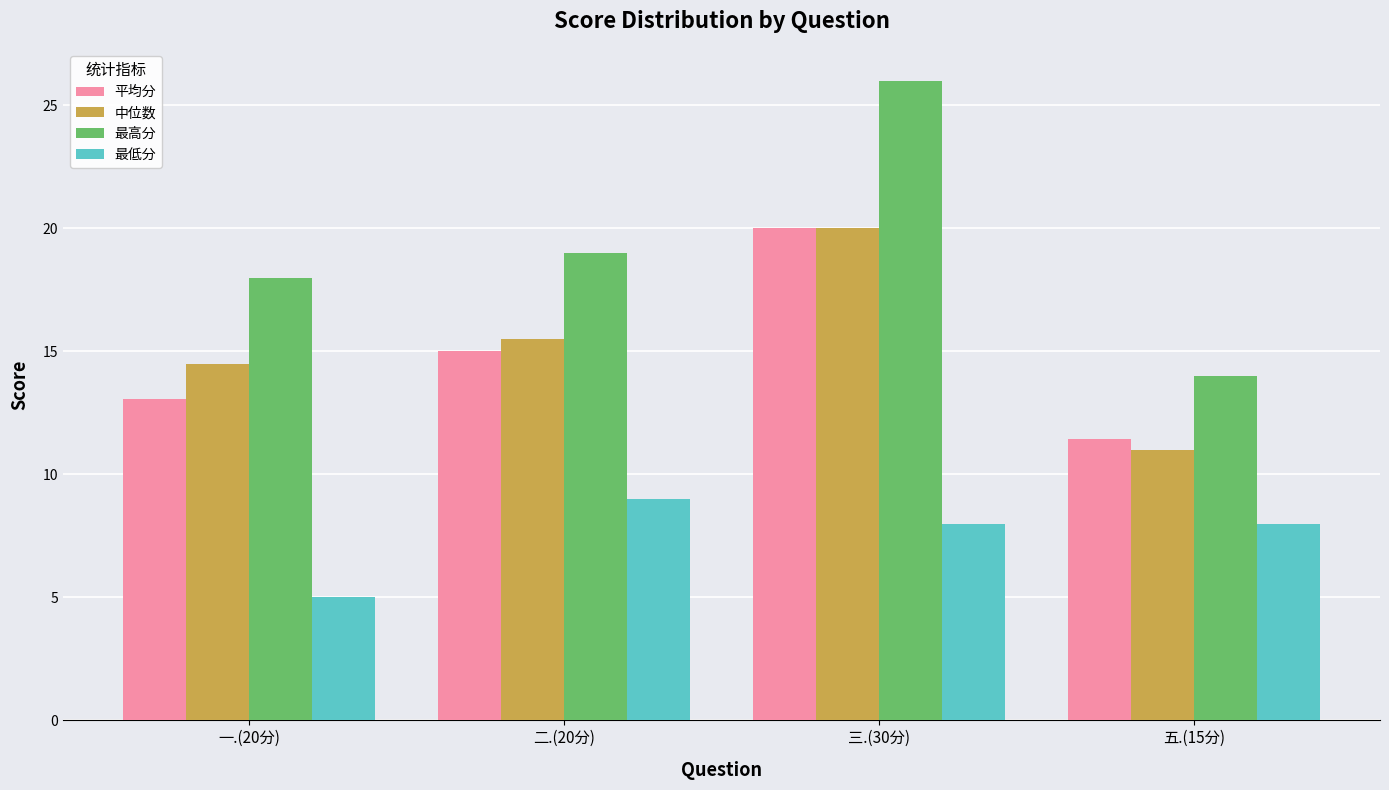

What are all the series names shown in the legend?

平均分, 中位数, 最高分, 最低分